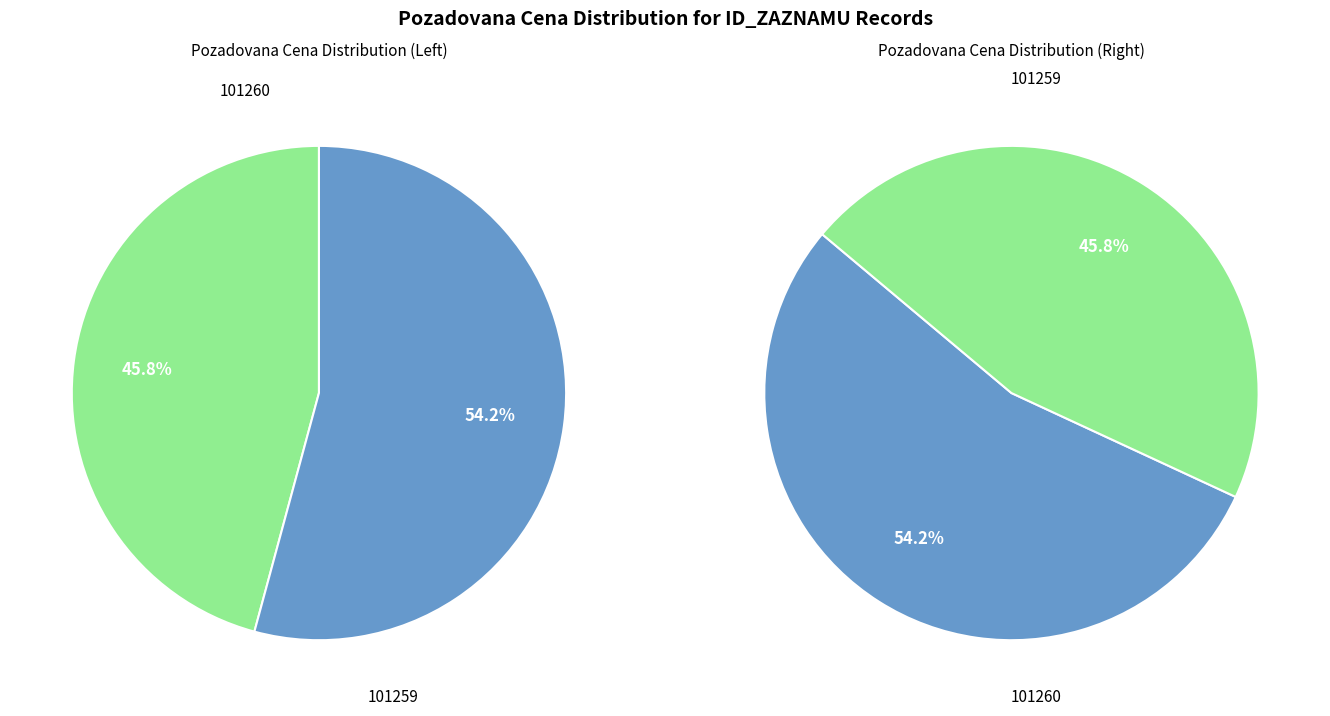

How many slices are in this pie chart?

2